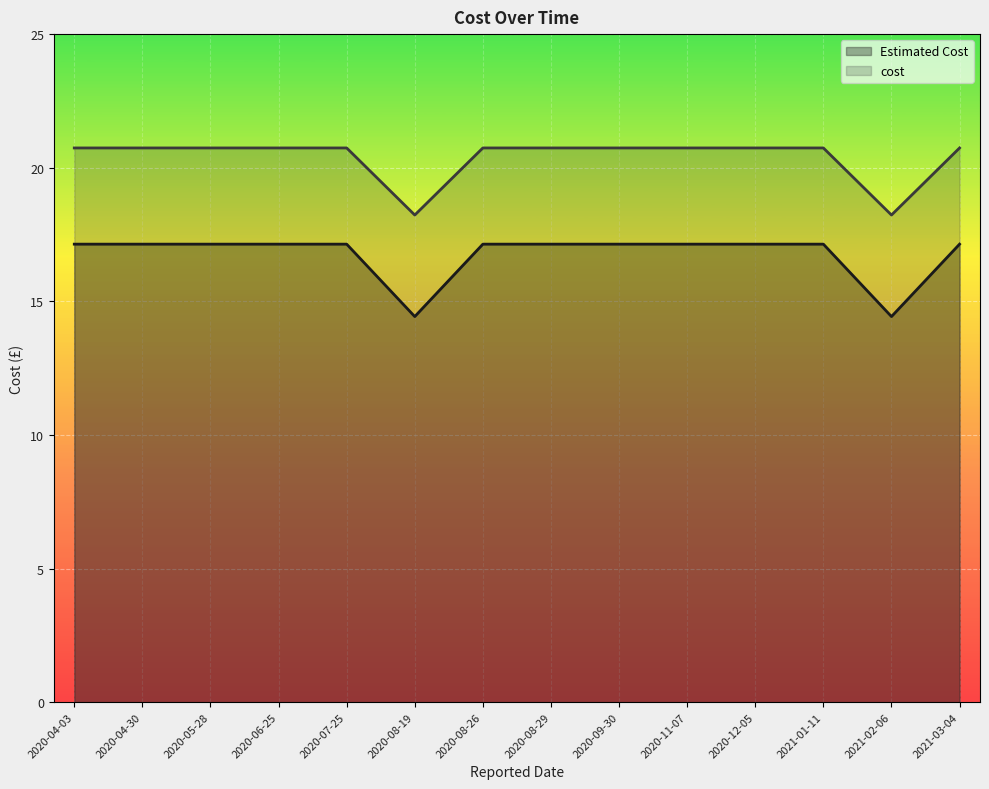

In cost, how many points are lower than both neighbors (excluding endpoints)?

2